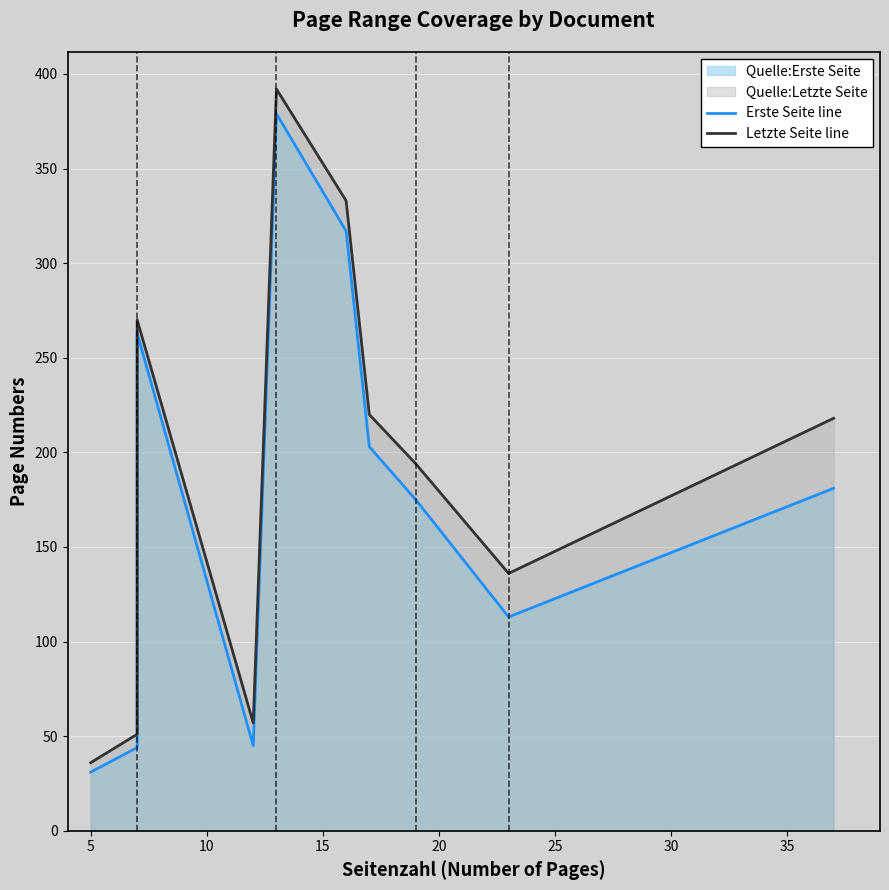

What is the maximum value for Letzte Seite line?

392